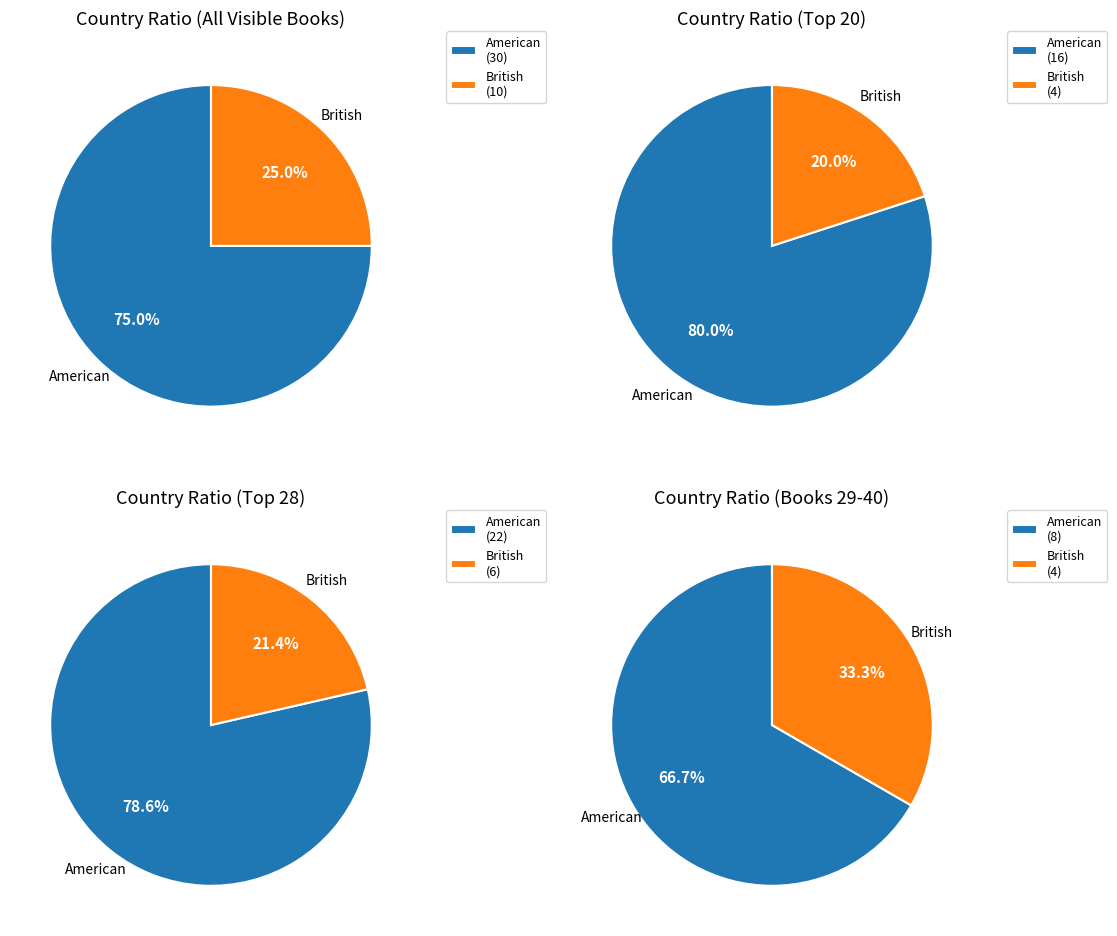

Which category has the smallest portion of the pie?

British